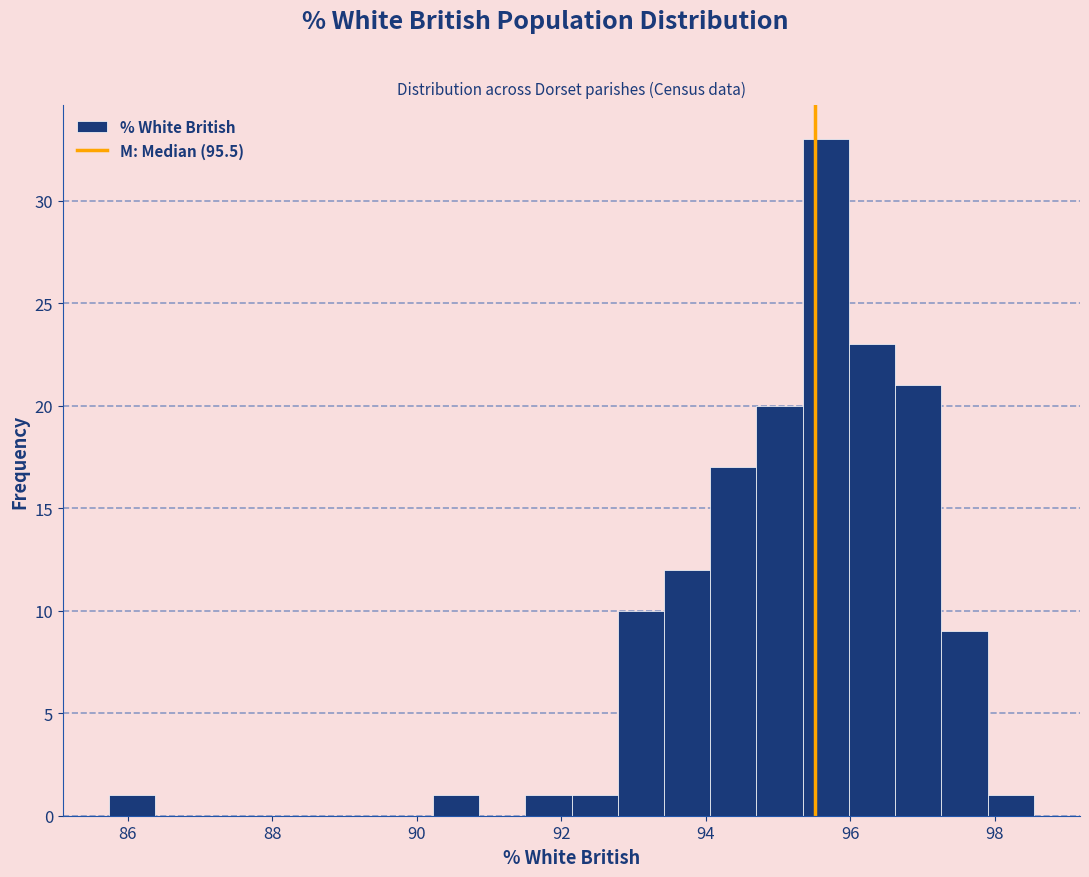

Read against the x-axis, roughly where is the centre of the tallest bar?

95.6